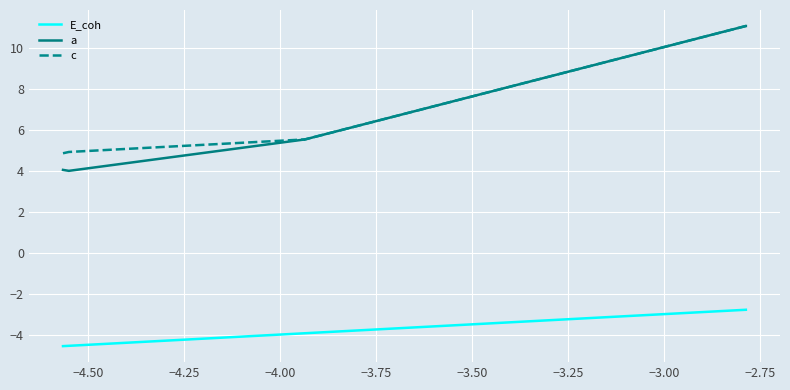

True or false: c and E_coh intersect in this chart.

False